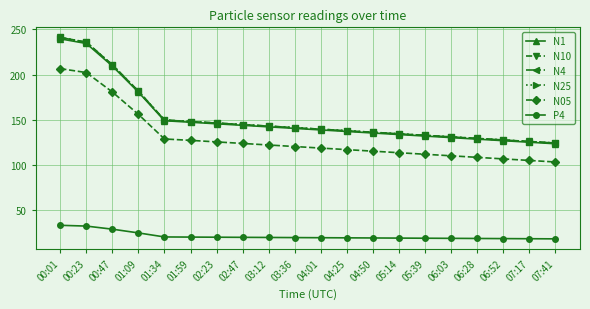

How many values in the N1 series are below 140?

10